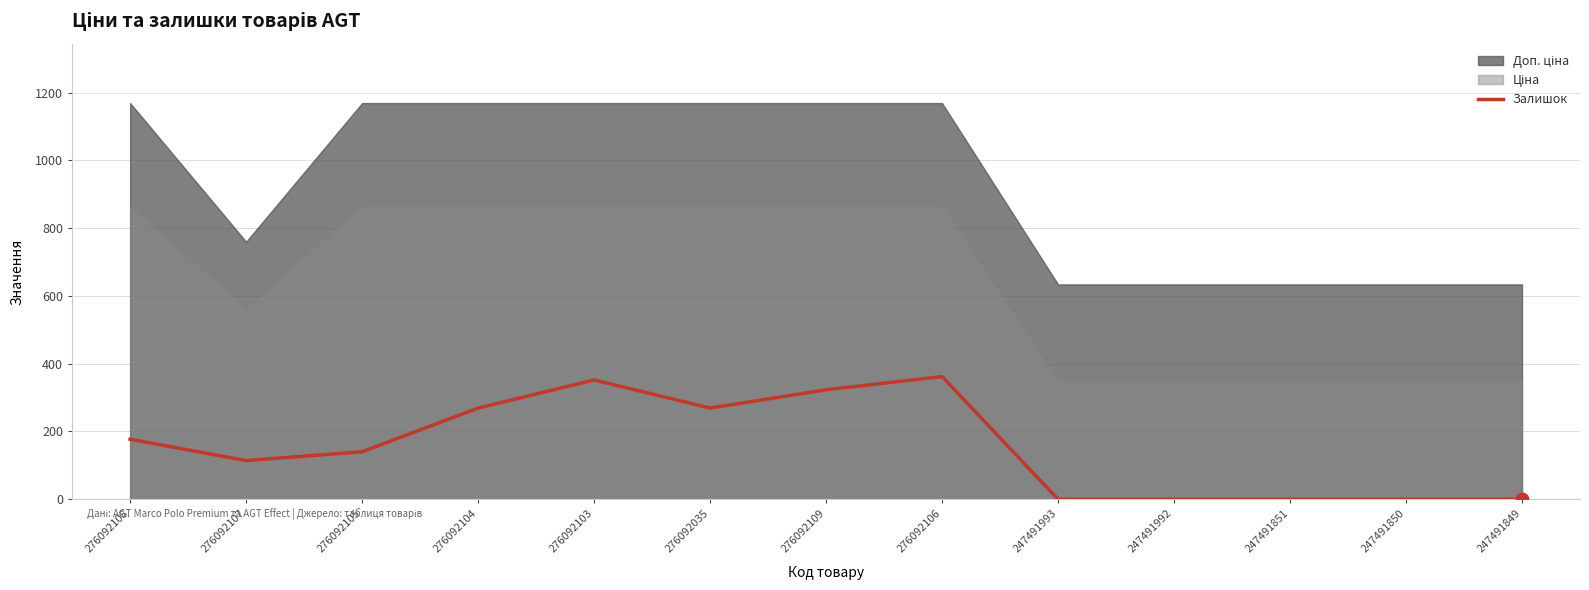

The Залишок series shows 175 at 276092035. True or false?

False